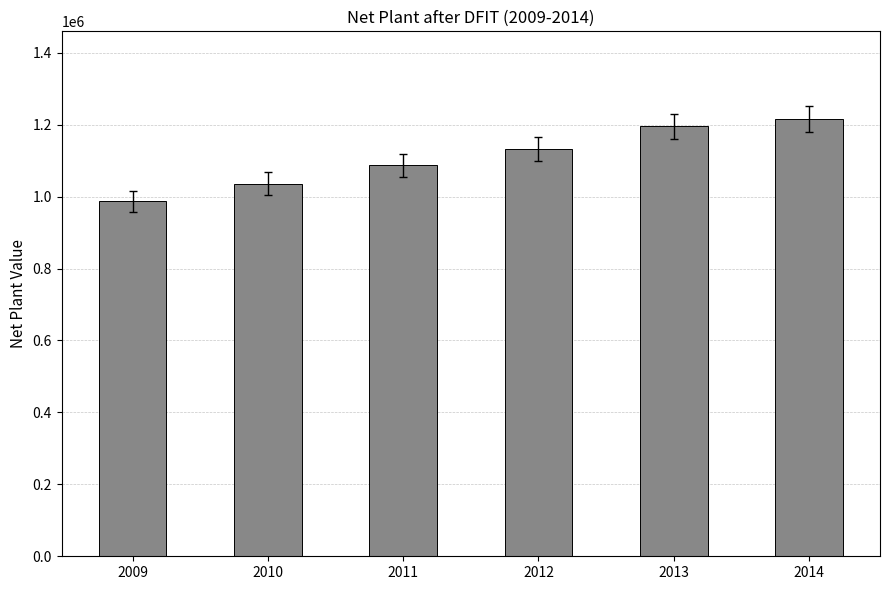

Reading left to right, extract all data points from this chart.

2009=987243	2010=1036064	2011=1087141	2012=1131570	2013=1195010	2014=1216245